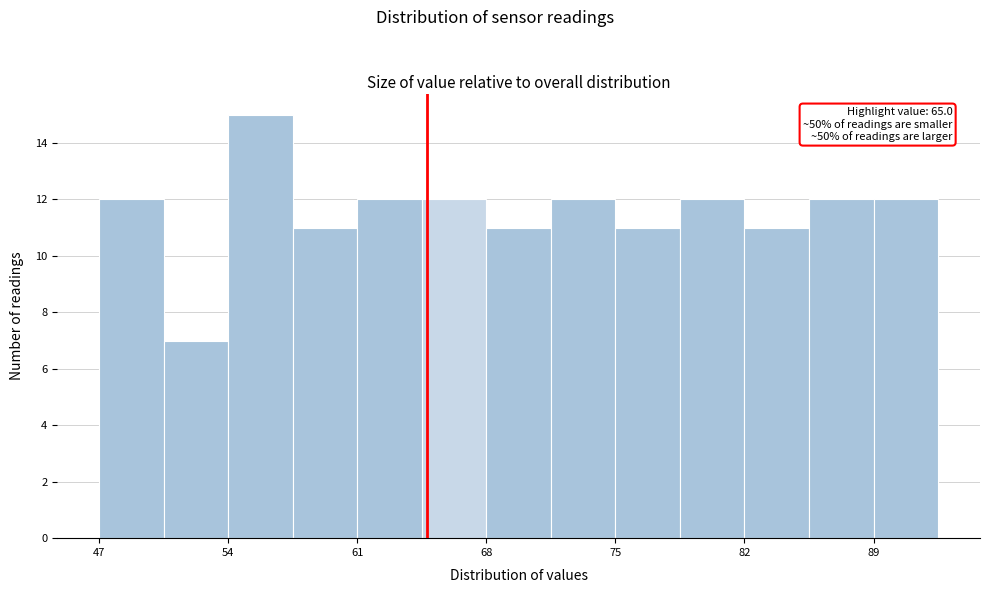

Read against the x-axis, roughly where is the centre of the tallest bar?

56